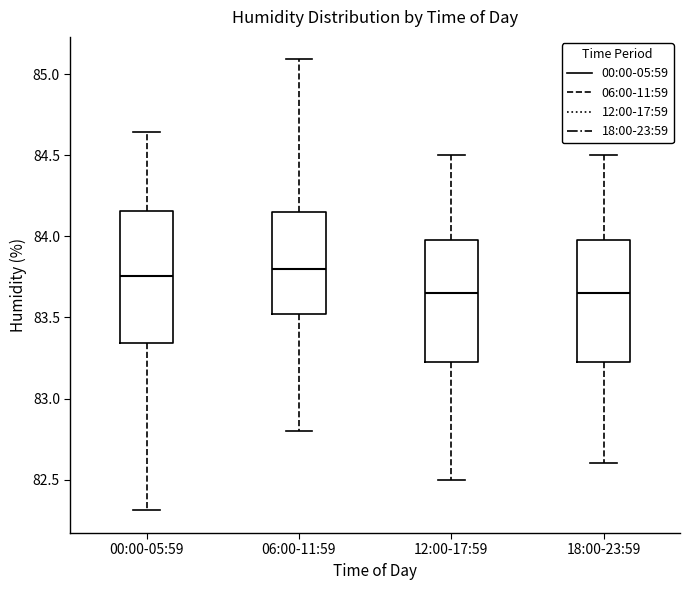

Comparing the boxes themselves (not the whiskers), which one is the tallest?

00:00-05:59